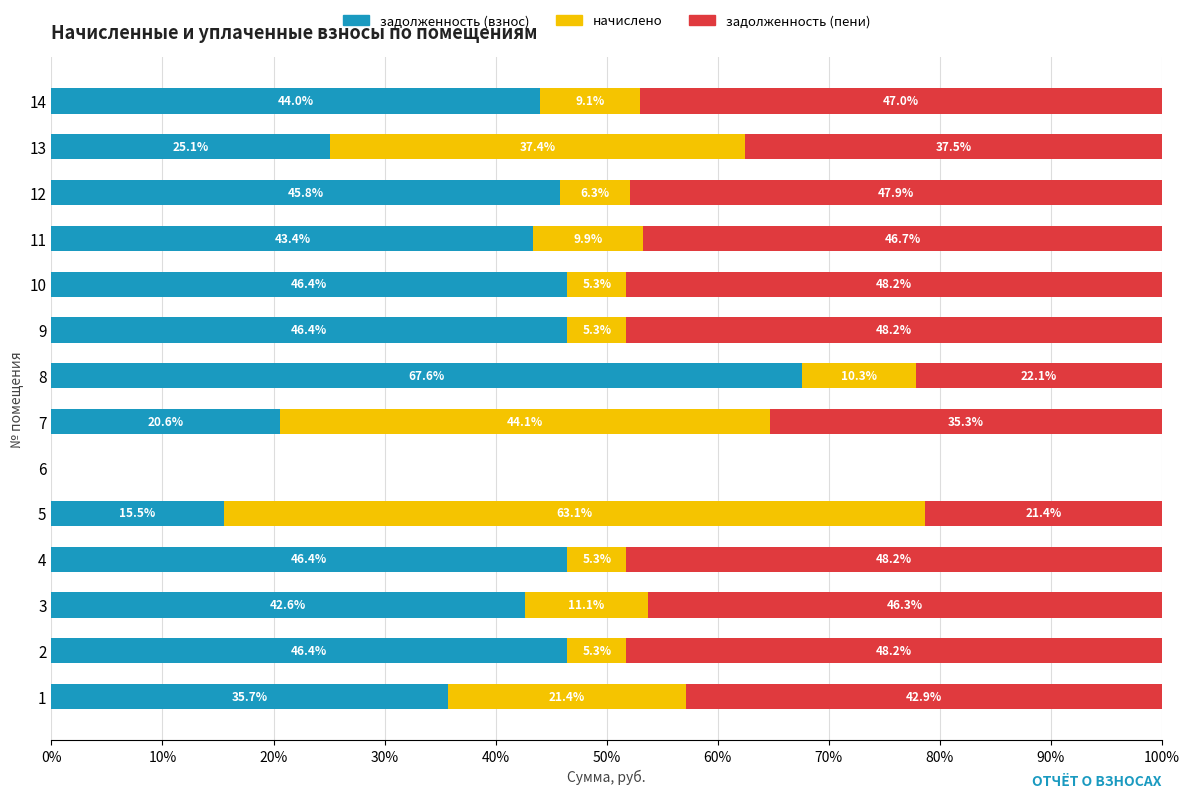

What is the total value across all series at 1?

100.0